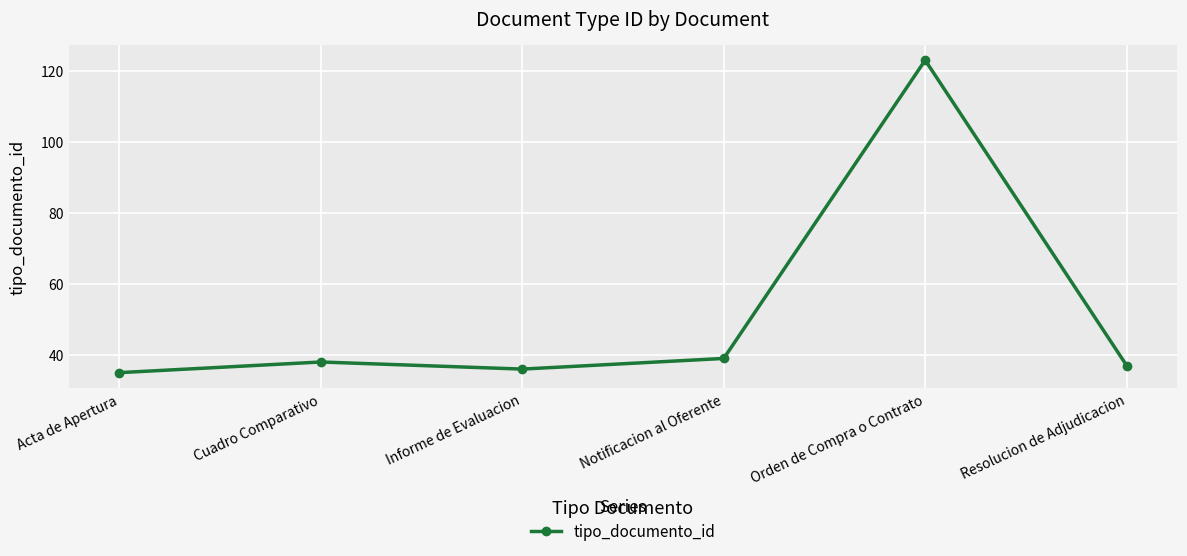

What is the label of the 6th point from the left?

Resolucion de Adjudicacion